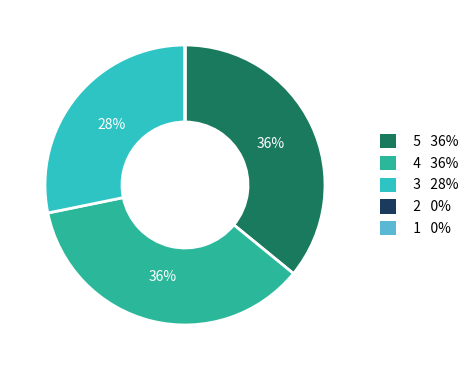

To the nearest percent, what is the average slice percentage?

20%